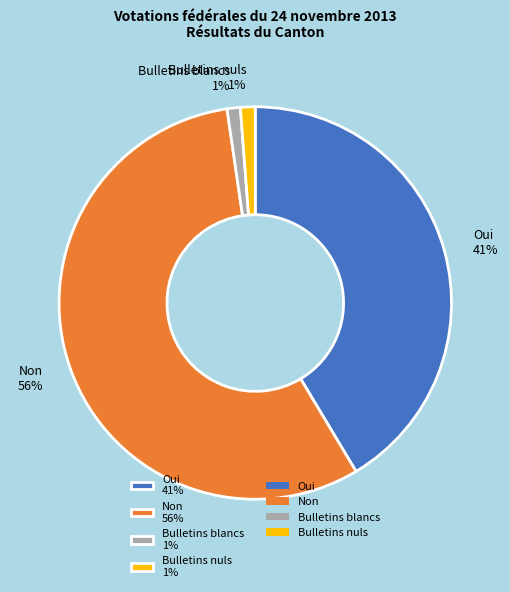

What percentage is the Oui slice, to the nearest percent?

41%